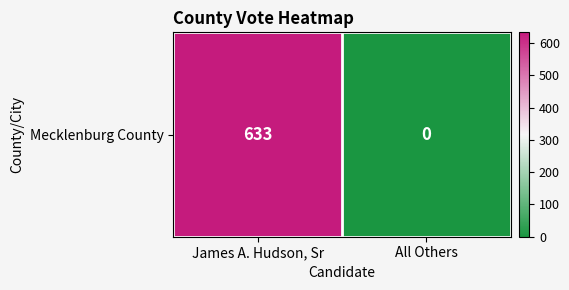

The value at All Others is -237. True or false?

False